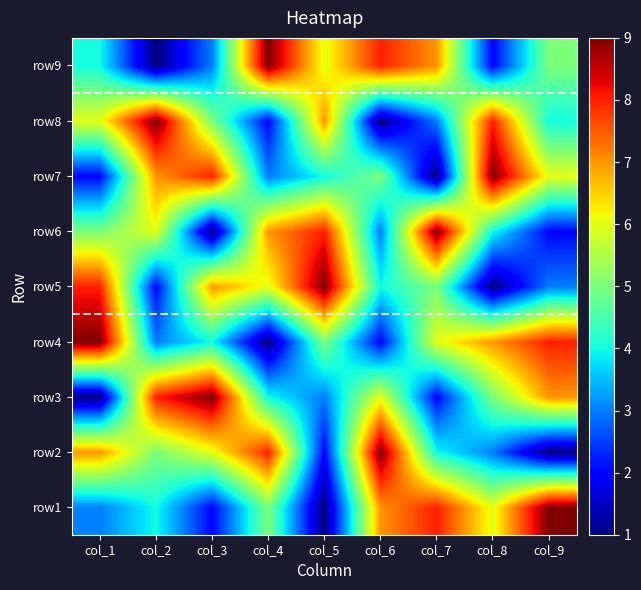

Reading left to right, transcribe all the data shown in this chart.

row1: col_1=3	col_2=4	col_3=2	col_4=5	col_5=1	col_6=7	col_7=8	col_8=6	col_9=9
row2: col_1=7	col_2=5	col_3=6	col_4=8	col_5=2	col_6=9	col_7=4	col_8=3	col_9=1
row3: col_1=1	col_2=8	col_3=9	col_4=4	col_5=3	col_6=6	col_7=2	col_8=5	col_9=7
row4: col_1=9	col_2=3	col_3=4	col_4=1	col_5=5	col_6=2	col_7=6	col_8=7	col_9=8
row5: col_1=8	col_2=2	col_3=7	col_4=6	col_5=9	col_6=4	col_7=5	col_8=1	col_9=3
row6: col_1=5	col_2=6	col_3=1	col_4=7	col_5=8	col_6=3	col_7=9	col_8=4	col_9=2
row7: col_1=2	col_2=7	col_3=8	col_4=3	col_5=4	col_6=5	col_7=1	col_8=9	col_9=6
row8: col_1=6	col_2=9	col_3=5	col_4=2	col_5=7	col_6=1	col_7=3	col_8=8	col_9=4
row9: col_1=4	col_2=1	col_3=3	col_4=9	col_5=6	col_6=8	col_7=7	col_8=2	col_9=5